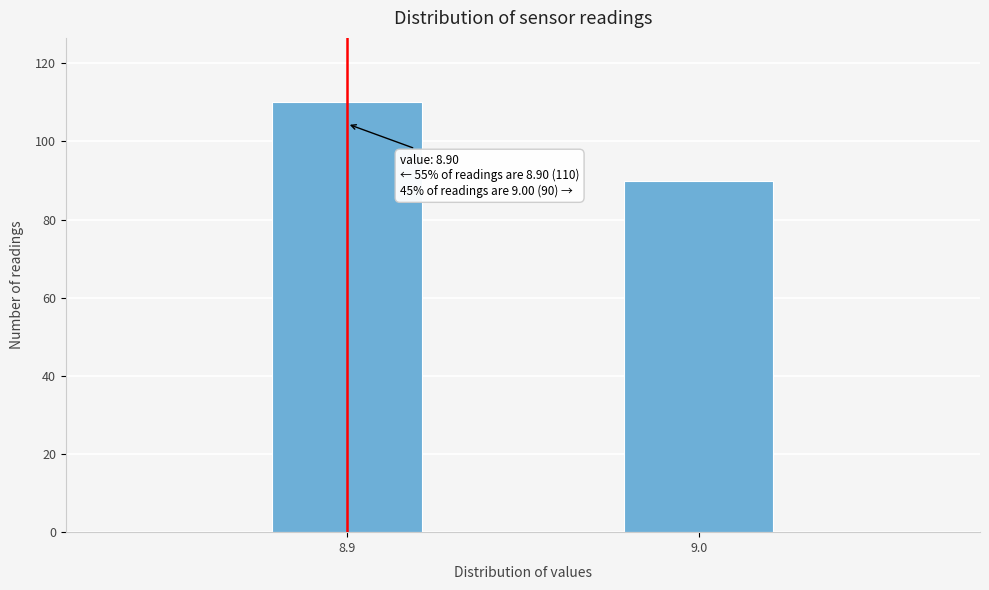

Reading left to right, what are all the values shown in this chart?

110	90